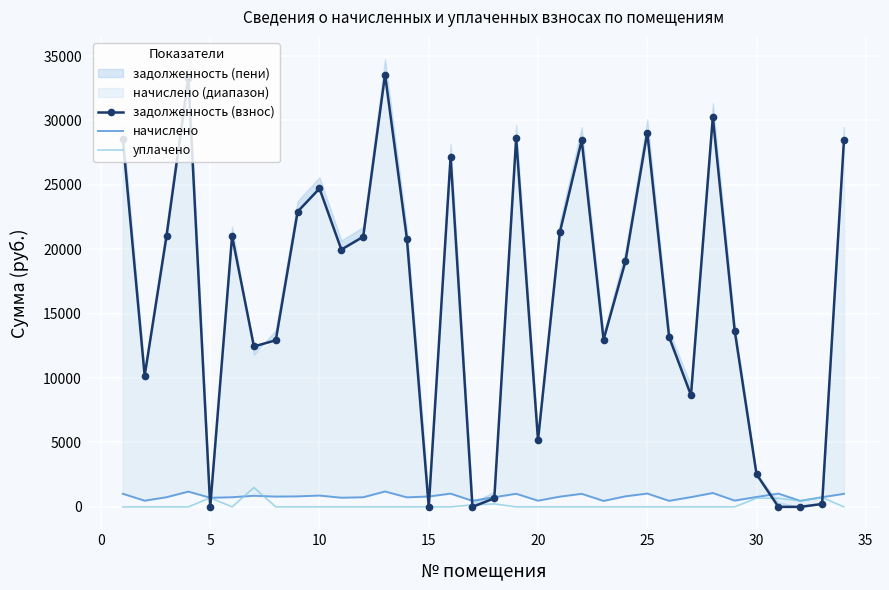

The начислено series shows 1186.4 at 11. True or false?

False